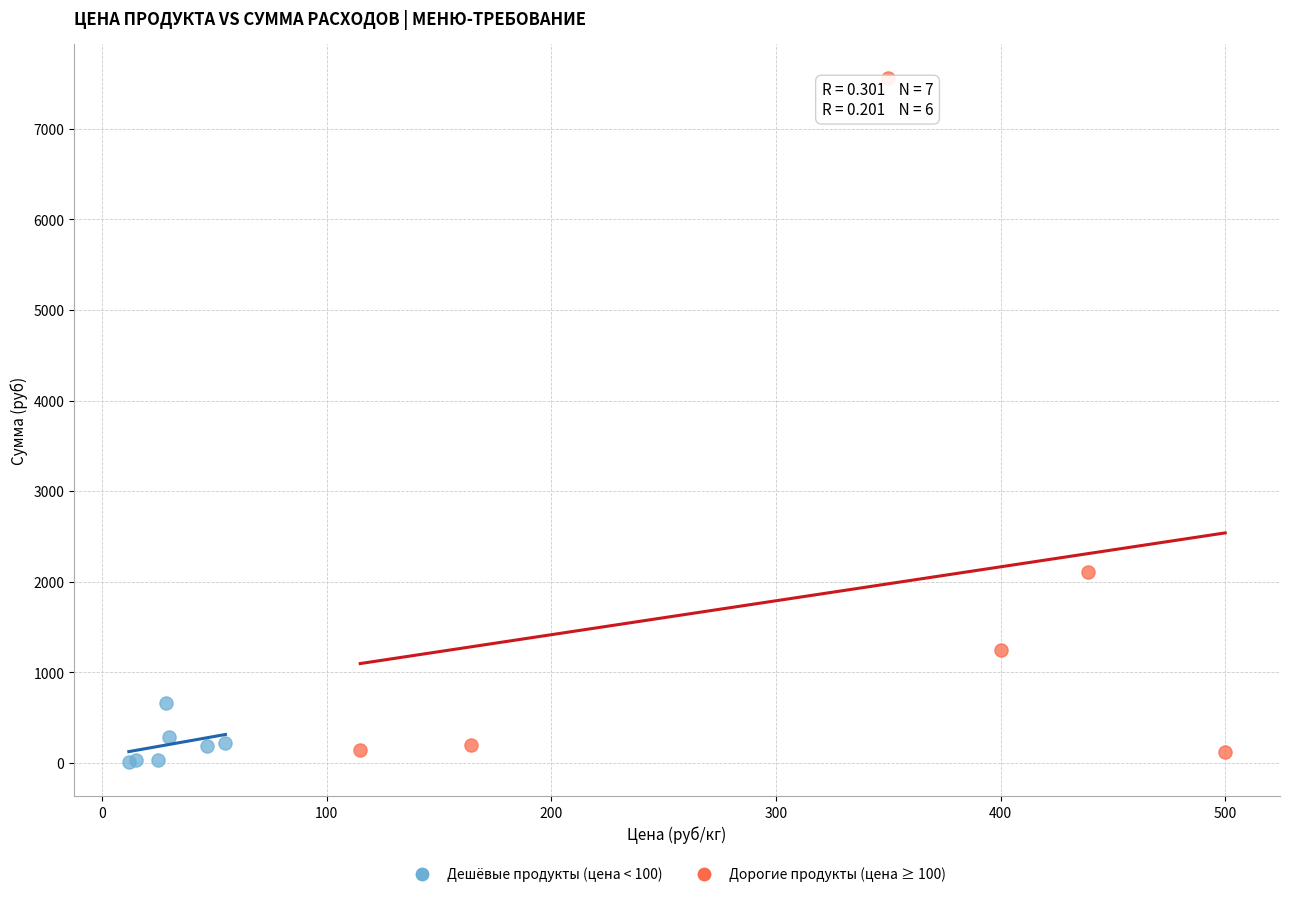

Which series has the largest Y range (max minus min)?

Дорогие продукты (цена ≥ 100)